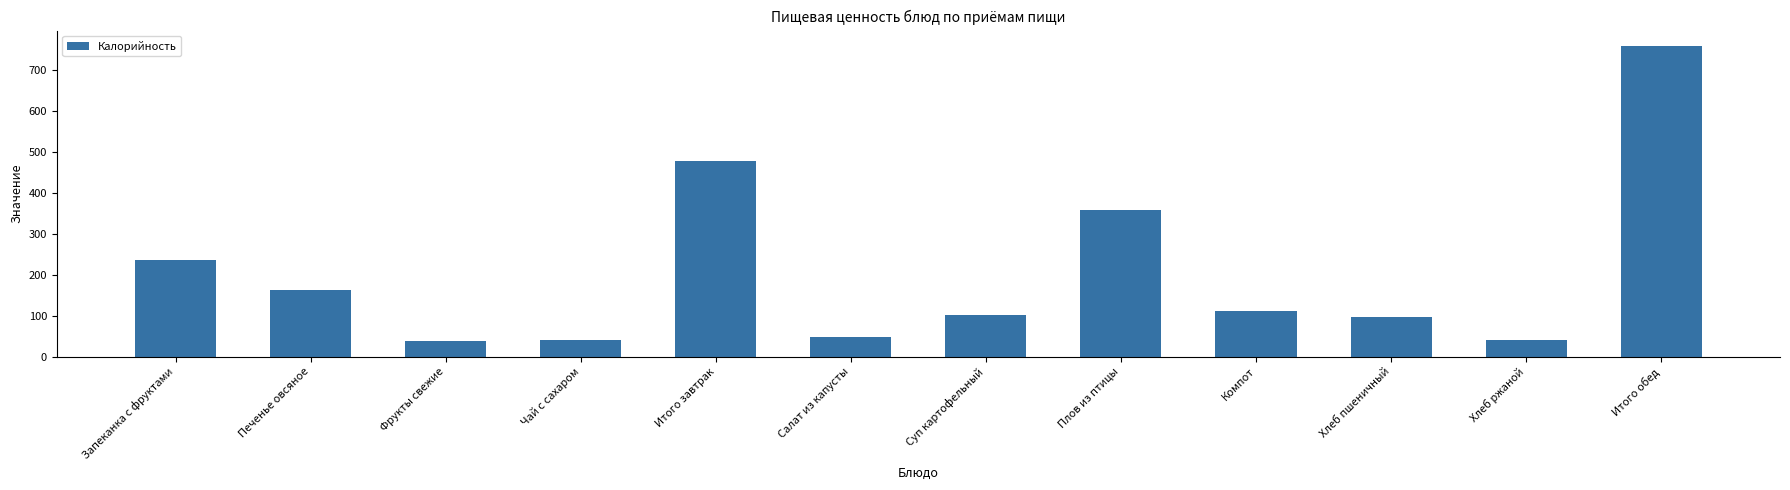

What is the approximate value at Плов из птицы?

359